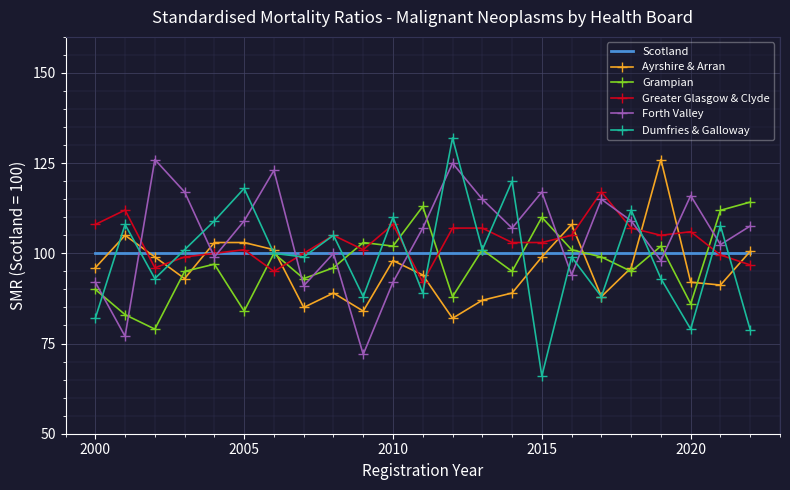

How many times do Dumfries & Galloway and Forth Valley cross each other?

16